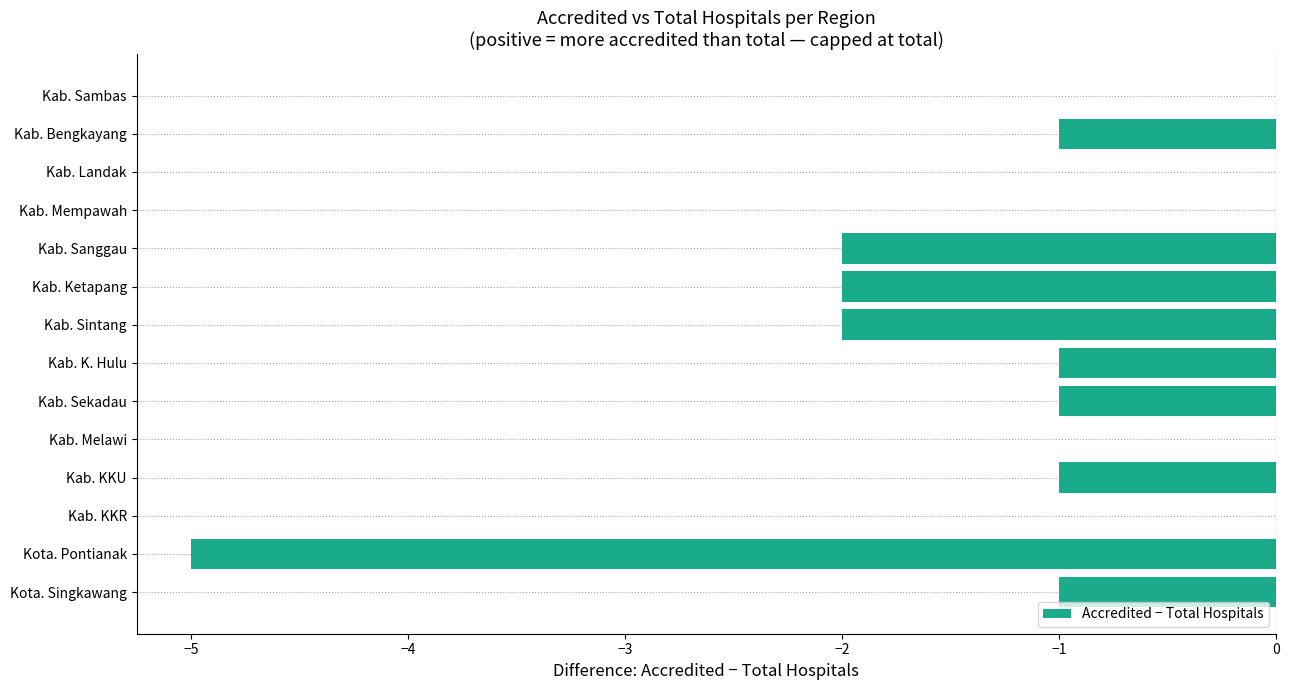

Is it true that the value at Kab. KKU is 0?

False